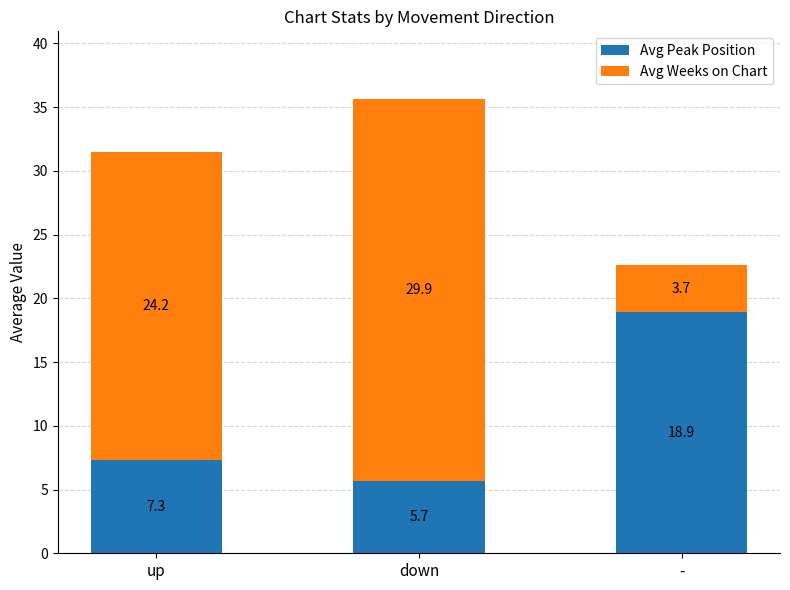

Reading left to right, what are the values for Avg Peak Position?

up=7.3	down=5.7	-=18.9